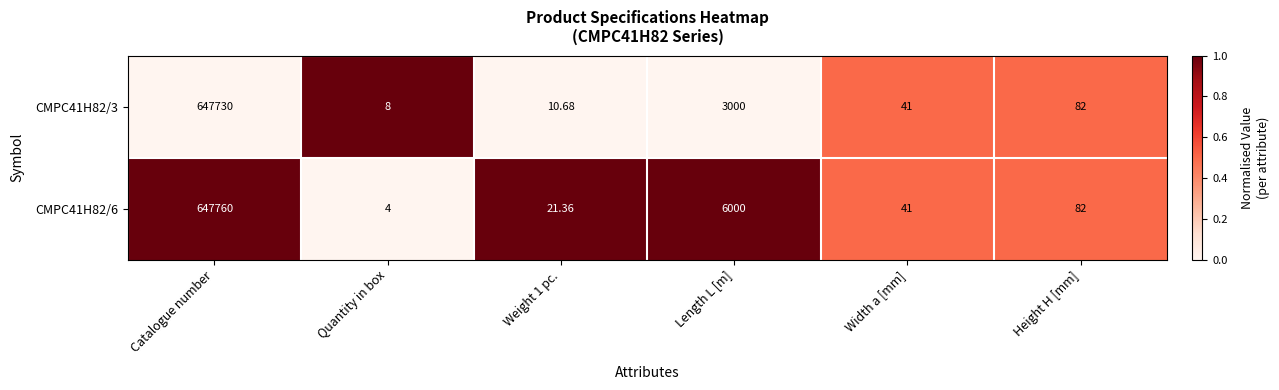

Where does the CMPC41H82/6 series first go above 82?

Catalogue number